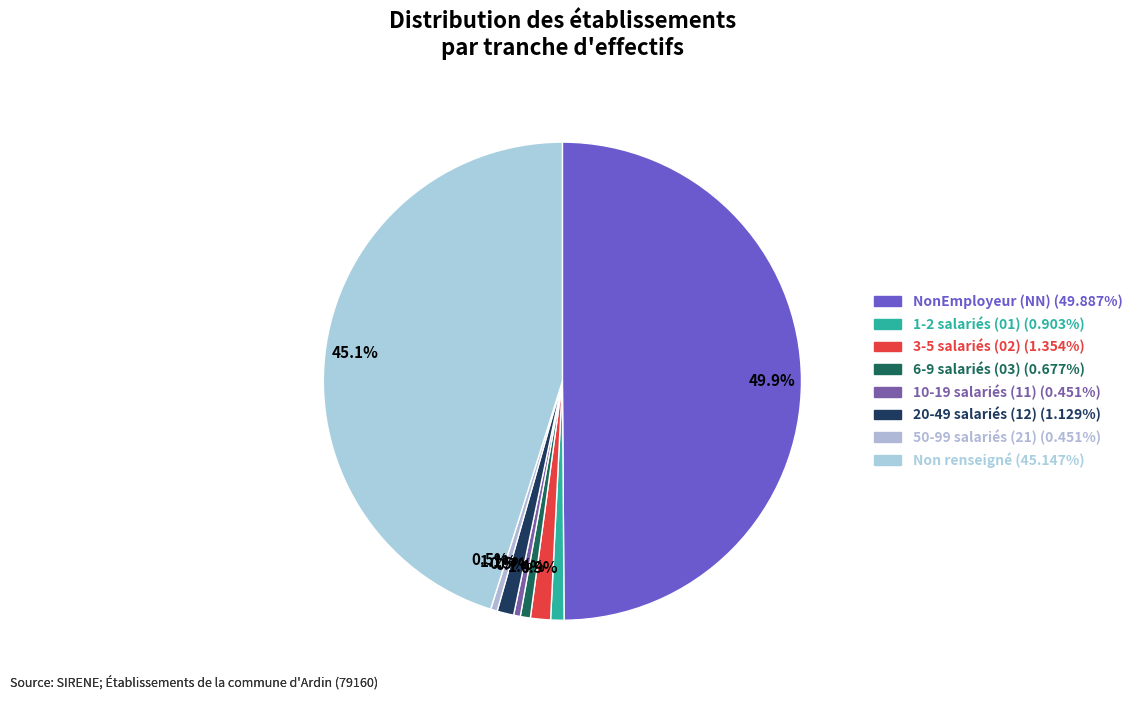

How many segments does this pie chart have?

8